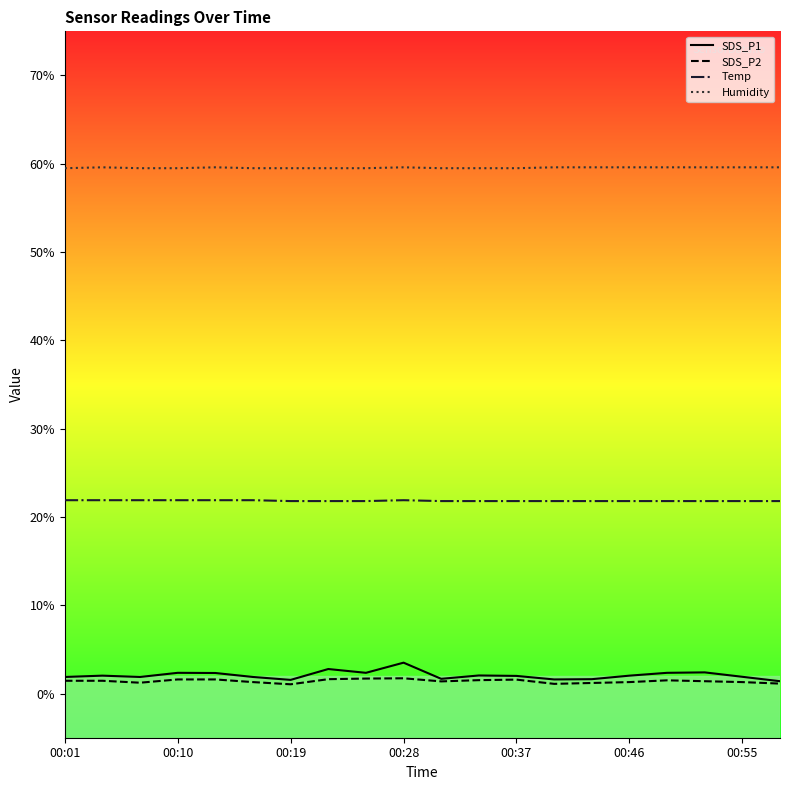

Which series has the largest range (max minus min)?

SDS_P1